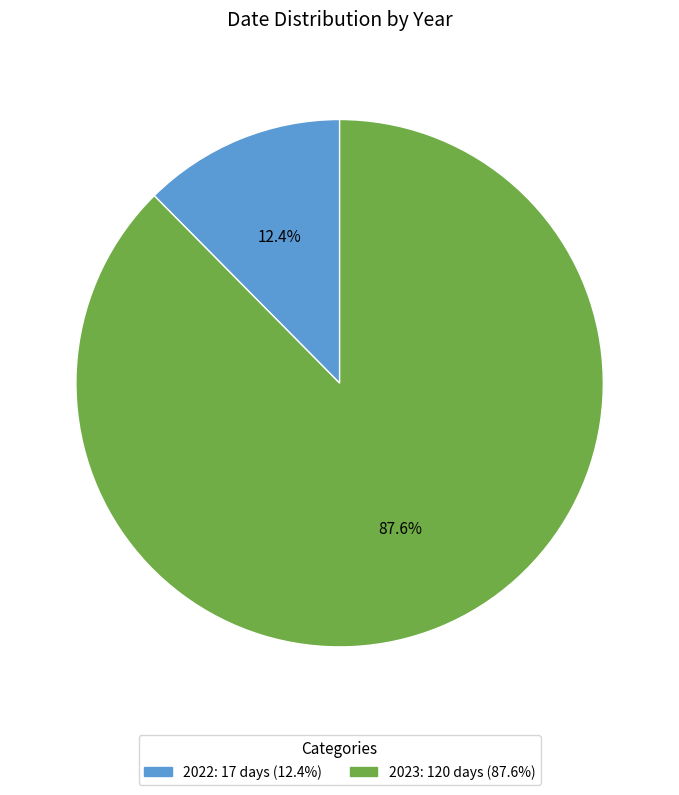

Which category has the biggest portion of the pie?

2023